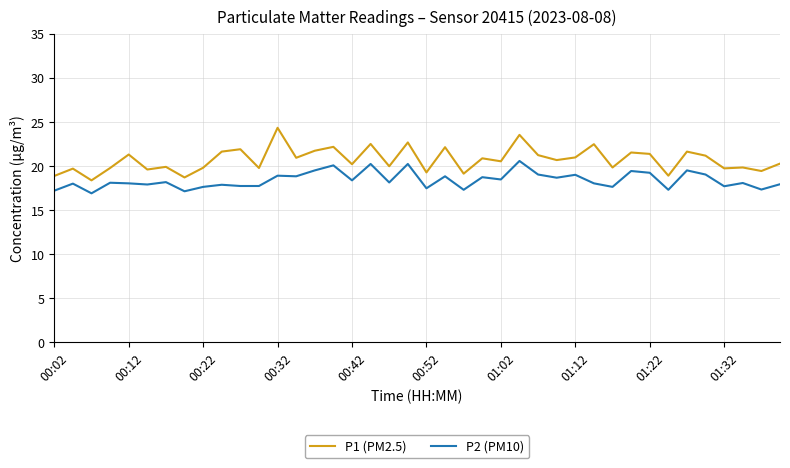

List the series in order of their overall mean, highest first.

P1 (PM2.5), P2 (PM10)